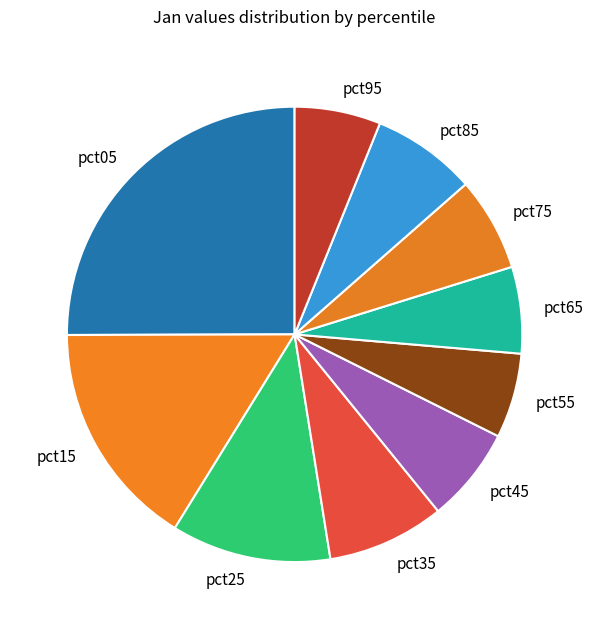

Is the sum of pct15 and pct35 greater than half?

No